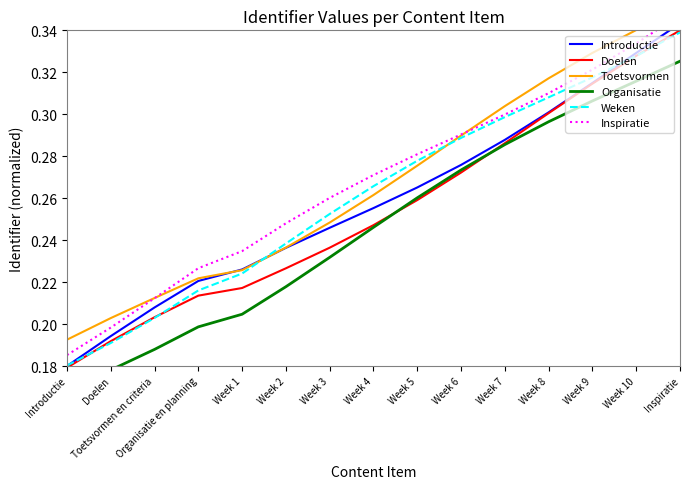

What is the lowest value of the Toetsvormen series?

0.2